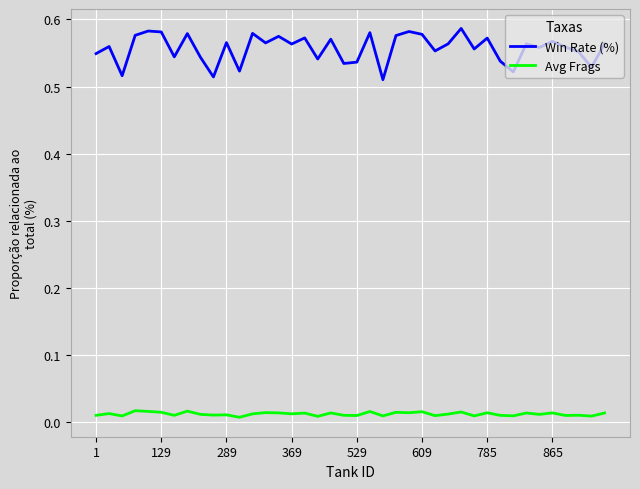

Which series has the largest range (max minus min)?

Win Rate (%)